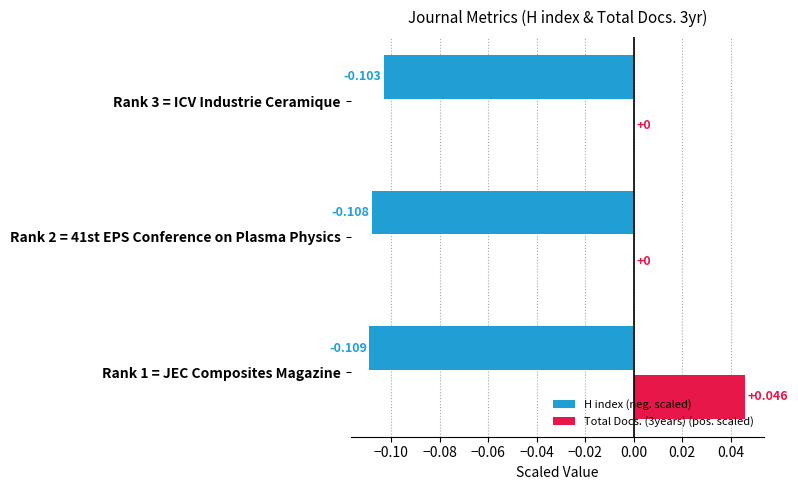

What is the sum of all H index (neg. scaled) values?

-0.3